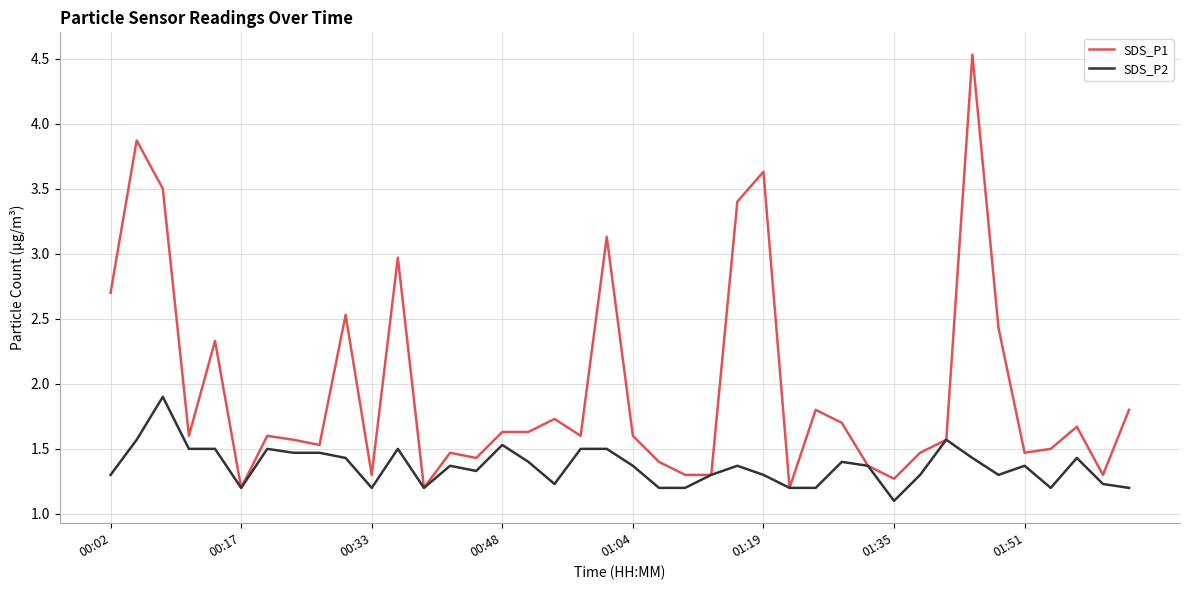

Rank the series by their average value, from highest to lowest.

SDS_P1, SDS_P2